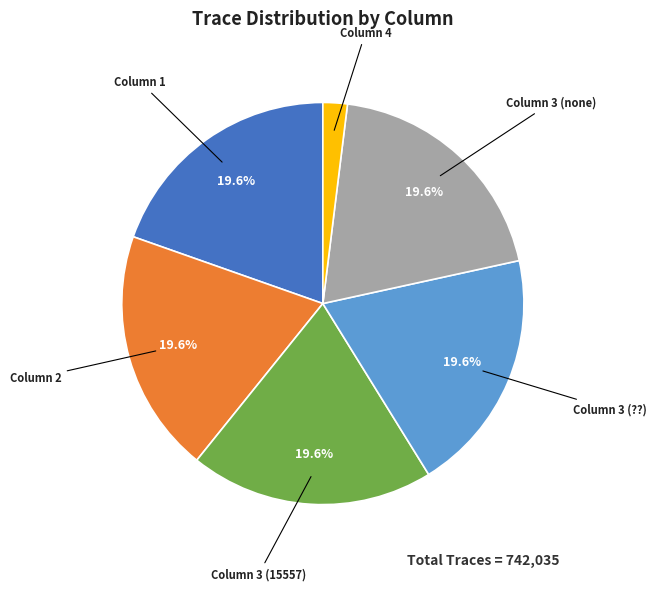

How many segments does this pie chart have?

6